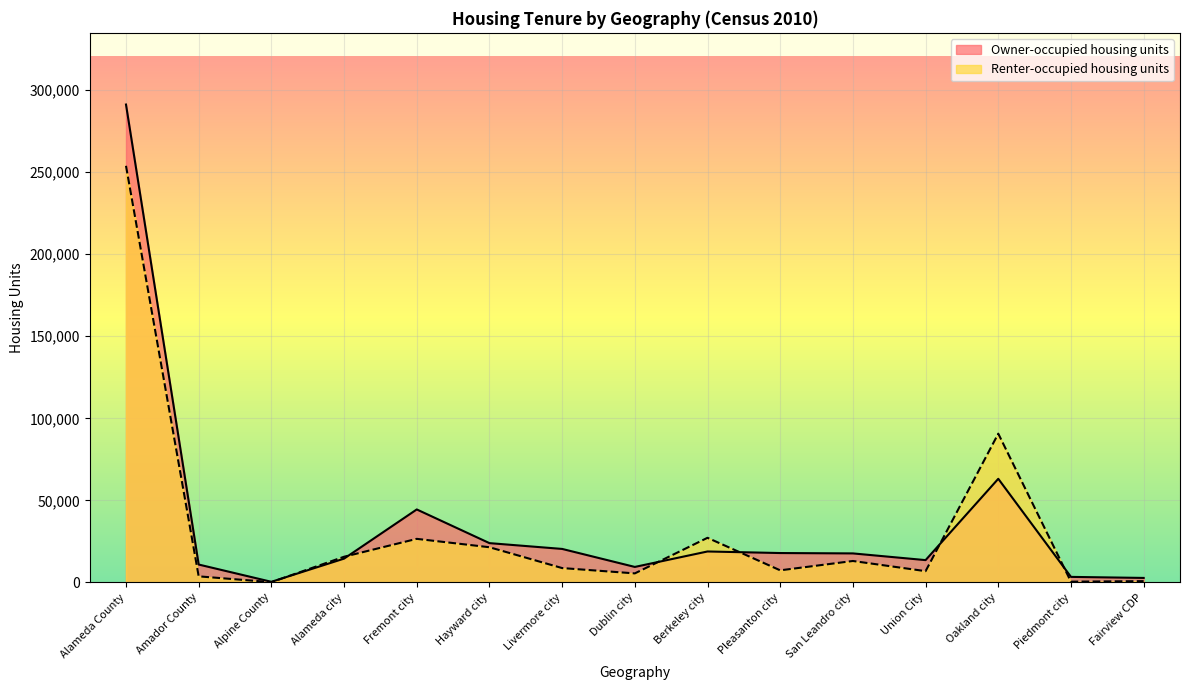

What value does the Renter-occupied housing units series have at Alameda County?

253896